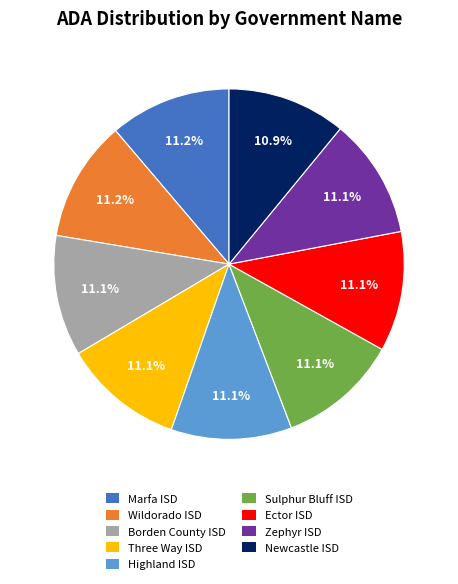

How many slices are in this pie chart?

9